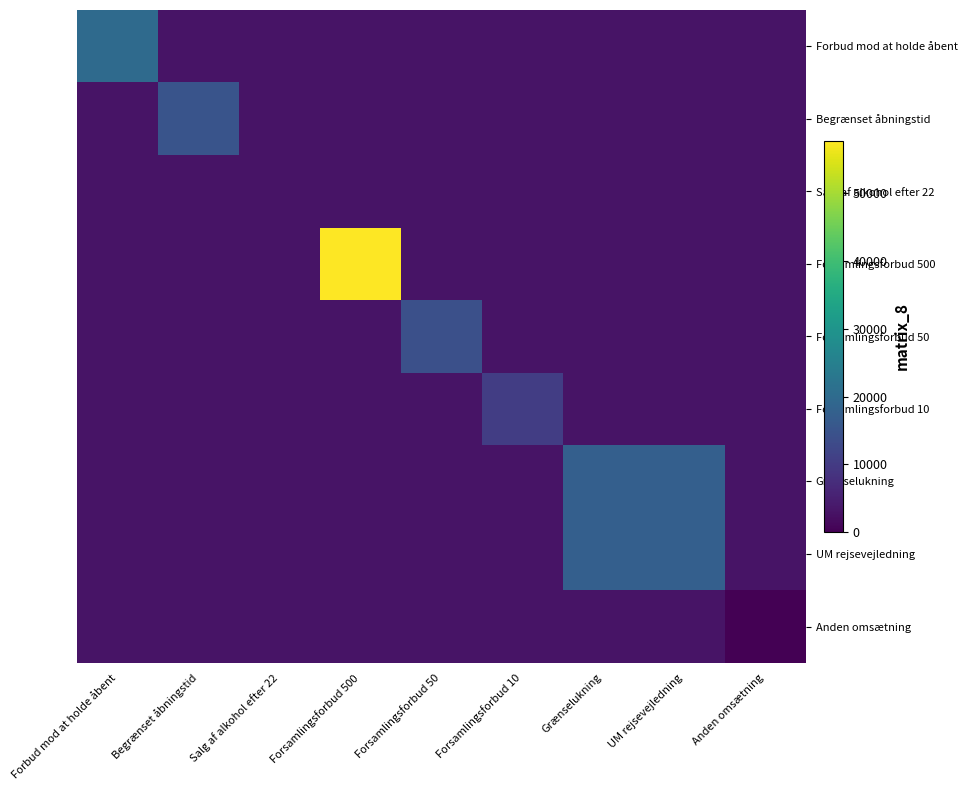

Reading right to left, list all the values displayed in this chart.

Forbud mod at holde åbent: Anden omsætning=3000	UM rejsevejledning=3000	Grænselukning=3000	Forsamlingsforbud 10=3000	Forsamlingsforbud 50=3000	Forsamlingsforbud 500=3000	Salg af alkohol efter 22=3000	Begrænset åbningstid=3000	Forbud mod at holde åbent=20000
Begrænset åbningstid: Anden omsætning=3000	UM rejsevejledning=3000	Grænselukning=3000	Forsamlingsforbud 10=3000	Forsamlingsforbud 50=3000	Forsamlingsforbud 500=3000	Salg af alkohol efter 22=3000	Begrænset åbningstid=15000	Forbud mod at holde åbent=3000
Salg af alkohol efter 22: Anden omsætning=3000	UM rejsevejledning=3000	Grænselukning=3000	Forsamlingsforbud 10=3000	Forsamlingsforbud 50=3000	Forsamlingsforbud 500=3000	Salg af alkohol efter 22=3000	Begrænset åbningstid=3000	Forbud mod at holde åbent=3000
Forsamlingsforbud 500: Anden omsætning=3000	UM rejsevejledning=3000	Grænselukning=3000	Forsamlingsforbud 10=3000	Forsamlingsforbud 50=3000	Forsamlingsforbud 500=57750	Salg af alkohol efter 22=3000	Begrænset åbningstid=3000	Forbud mod at holde åbent=3000
Forsamlingsforbud 50: Anden omsætning=3000	UM rejsevejledning=3000	Grænselukning=3000	Forsamlingsforbud 10=3000	Forsamlingsforbud 50=14000	Forsamlingsforbud 500=3000	Salg af alkohol efter 22=3000	Begrænset åbningstid=3000	Forbud mod at holde åbent=3000
Forsamlingsforbud 10: Anden omsætning=3000	UM rejsevejledning=3000	Grænselukning=3000	Forsamlingsforbud 10=10500	Forsamlingsforbud 50=3000	Forsamlingsforbud 500=3000	Salg af alkohol efter 22=3000	Begrænset åbningstid=3000	Forbud mod at holde åbent=3000
Grænselukning: Anden omsætning=3000	UM rejsevejledning=17500	Grænselukning=17500	Forsamlingsforbud 10=3000	Forsamlingsforbud 50=3000	Forsamlingsforbud 500=3000	Salg af alkohol efter 22=3000	Begrænset åbningstid=3000	Forbud mod at holde åbent=3000
UM rejsevejledning: Anden omsætning=3000	UM rejsevejledning=17500	Grænselukning=17500	Forsamlingsforbud 10=3000	Forsamlingsforbud 50=3000	Forsamlingsforbud 500=3000	Salg af alkohol efter 22=3000	Begrænset åbningstid=3000	Forbud mod at holde åbent=3000
Anden omsætning: Anden omsætning=0	UM rejsevejledning=3000	Grænselukning=3000	Forsamlingsforbud 10=3000	Forsamlingsforbud 50=3000	Forsamlingsforbud 500=3000	Salg af alkohol efter 22=3000	Begrænset åbningstid=3000	Forbud mod at holde åbent=3000